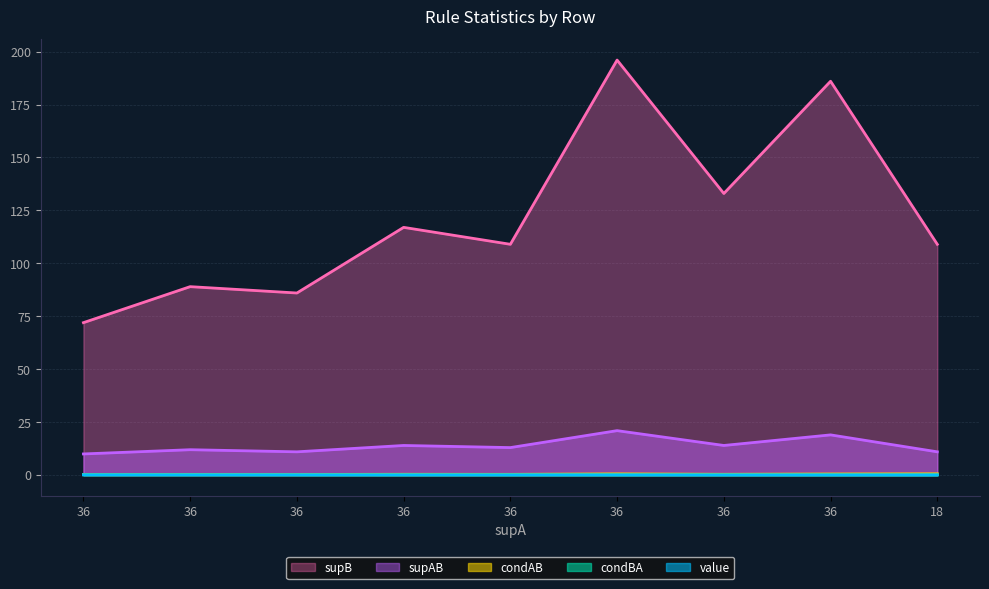

What is the spread (max minus min) of values at 18?

108.9